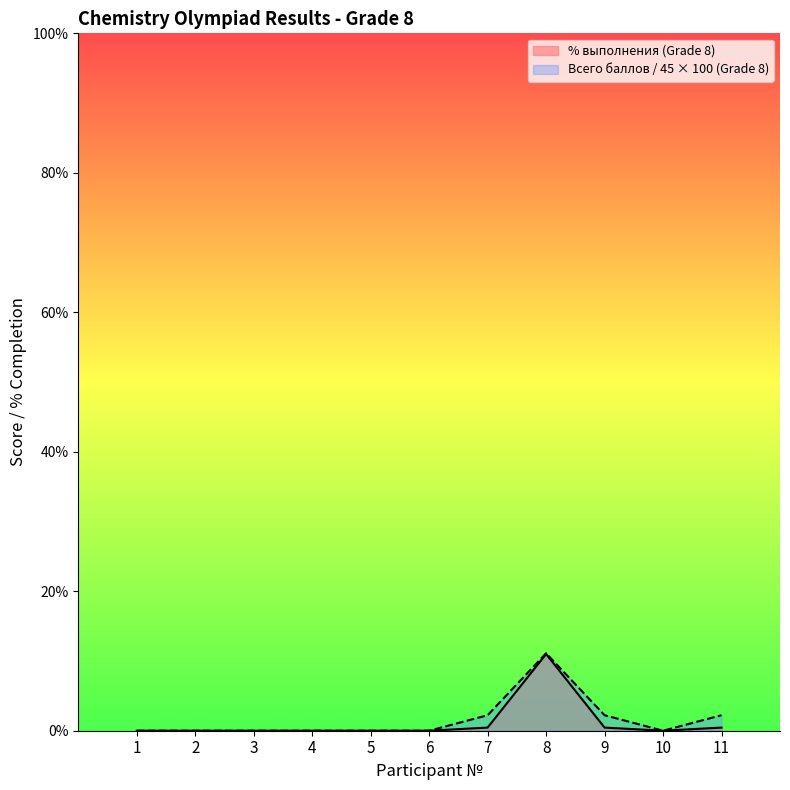

True or false: Всего баллов (Grade 8) has more than 2 interior local peaks.

False